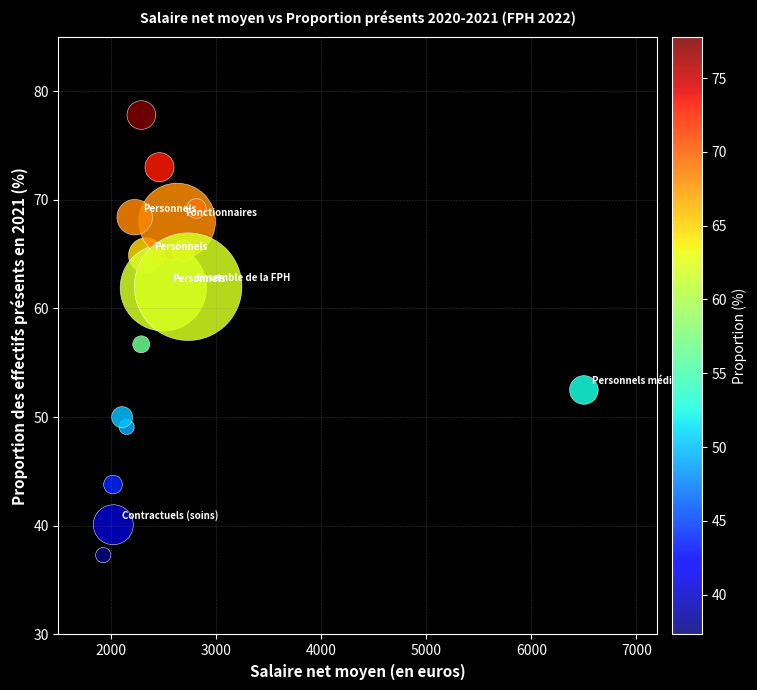

What is the range of X values (max minus min)?

4575.0